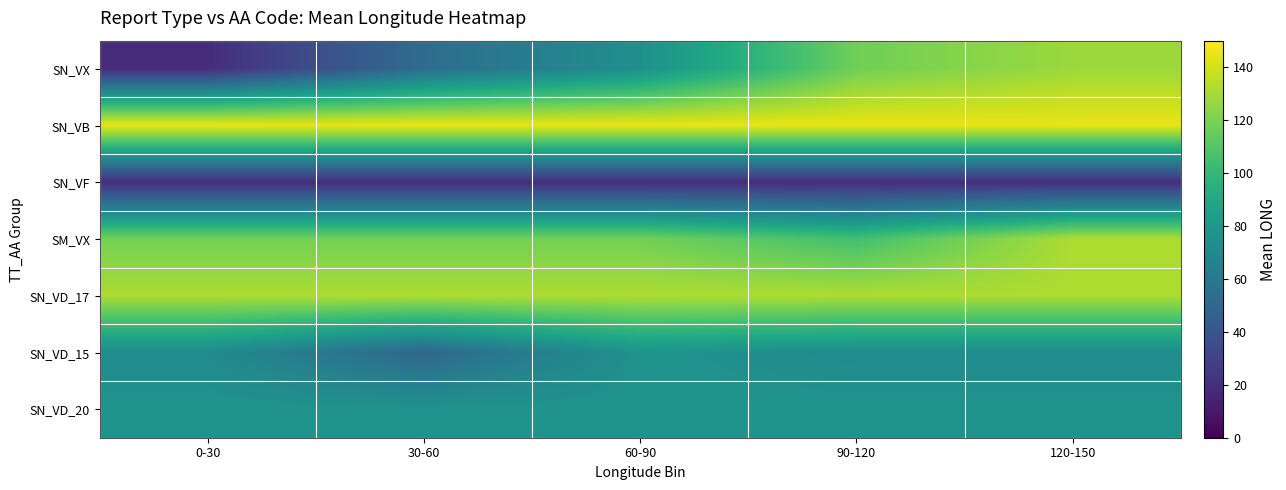

What is the difference between the highest and lowest values at 30-60?

125.9